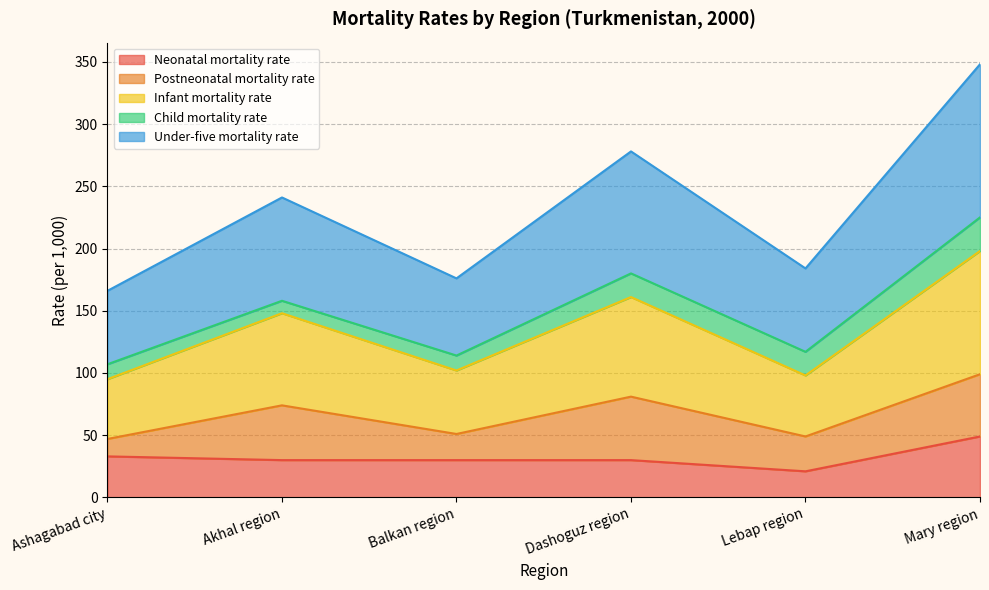

At which label does Neonatal mortality rate reach its minimum?

Lebap region